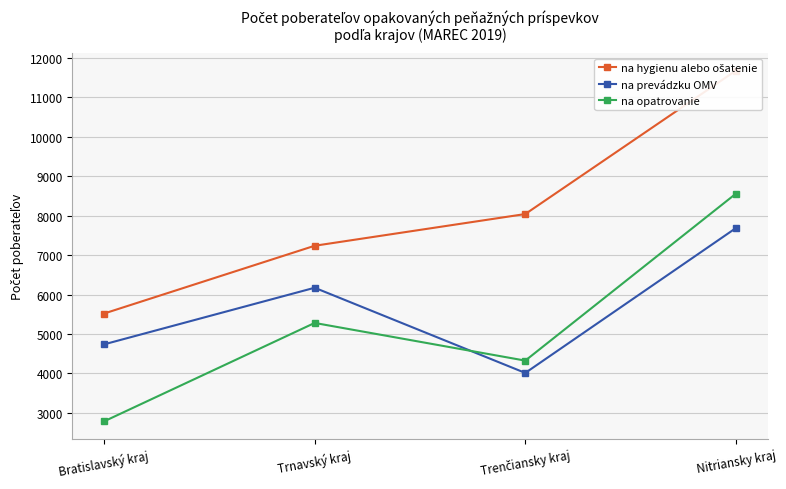

What is the label of the 1st point from the right?

Nitriansky kraj